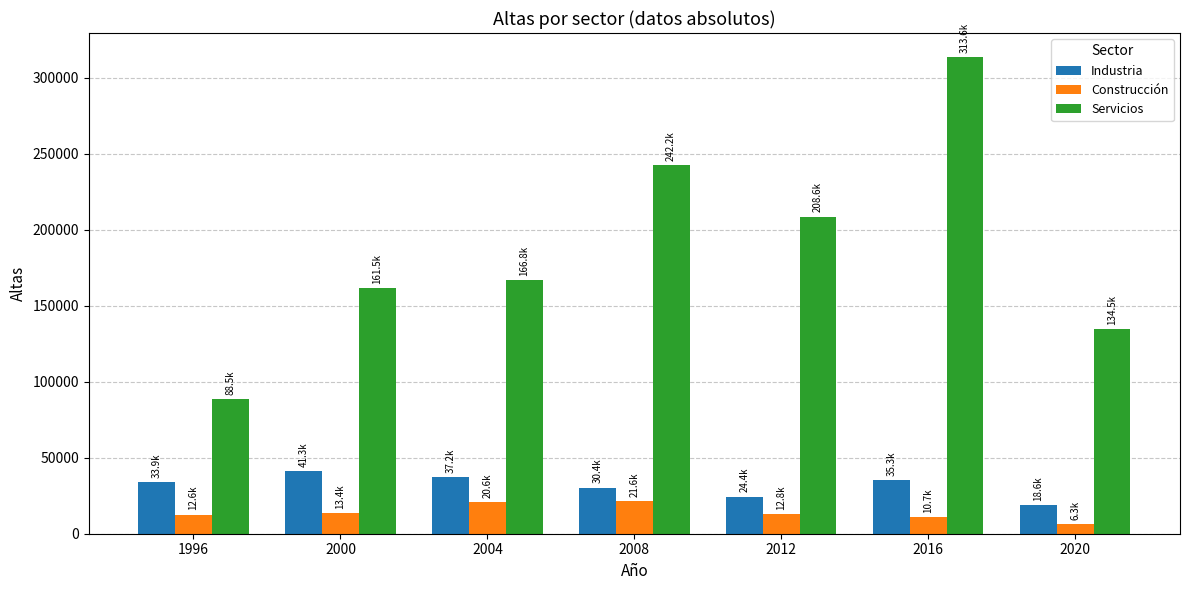

The value of Industria at 2020 is 18590.2. True or false?

True